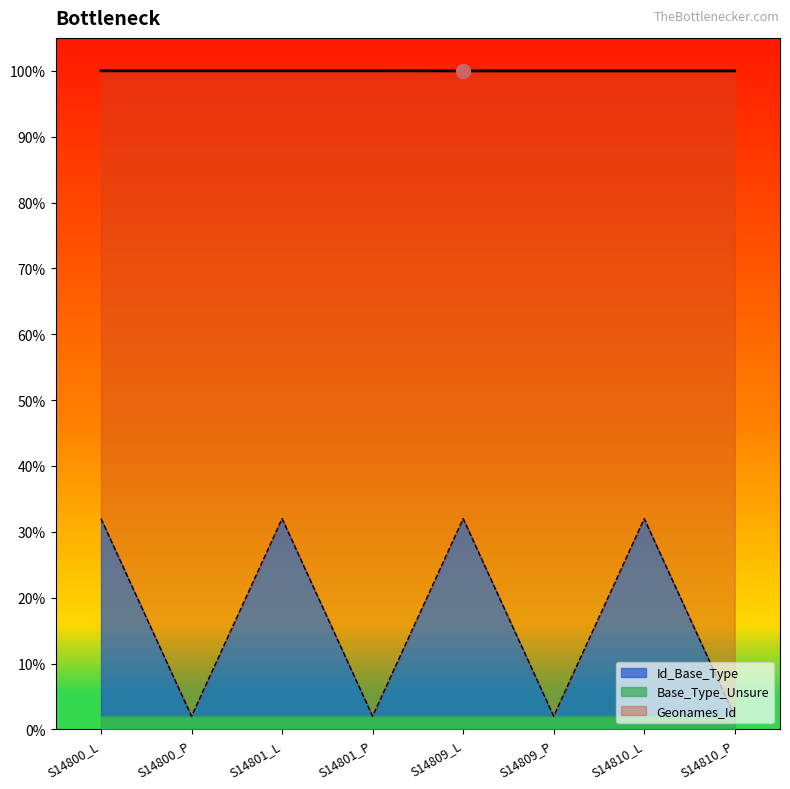

How many lines are shown in the chart?

3